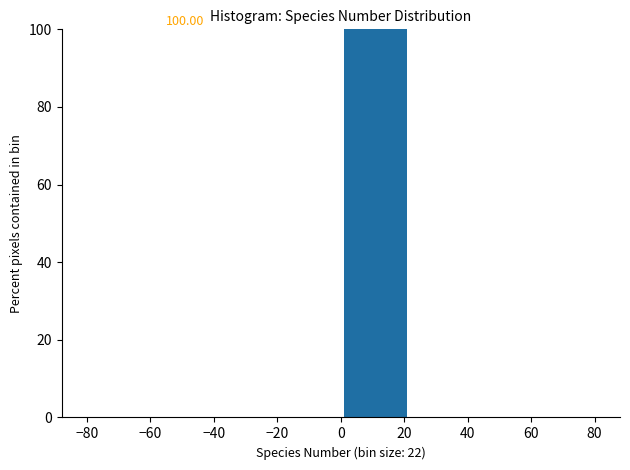

Over which range of the x-axis is the bar tallest?

0 to 22